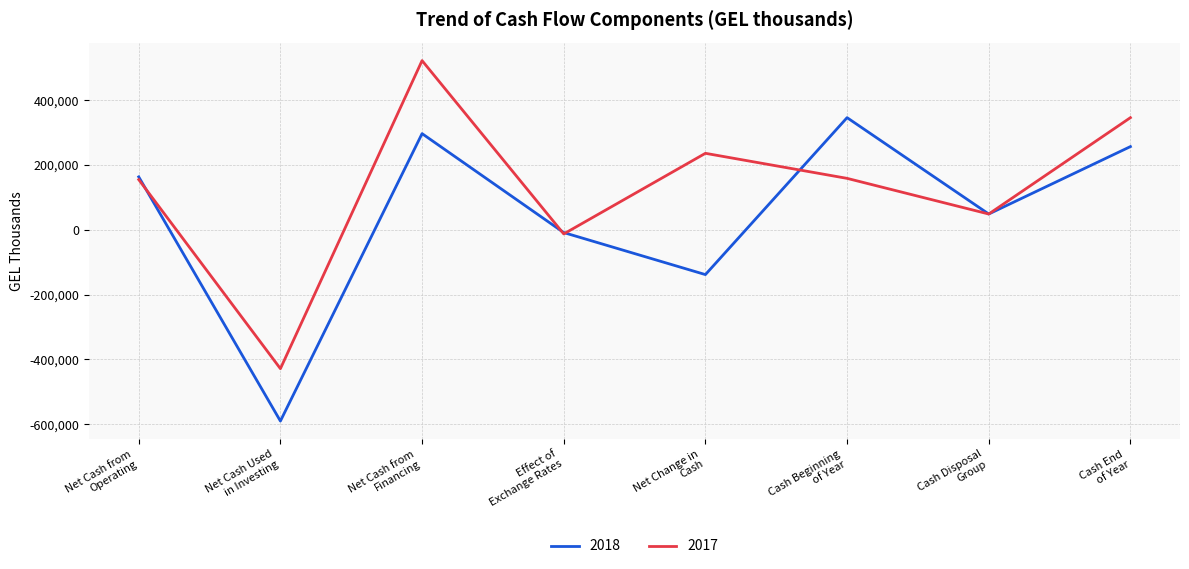

What is the minimum value shown in the chart?

-590182